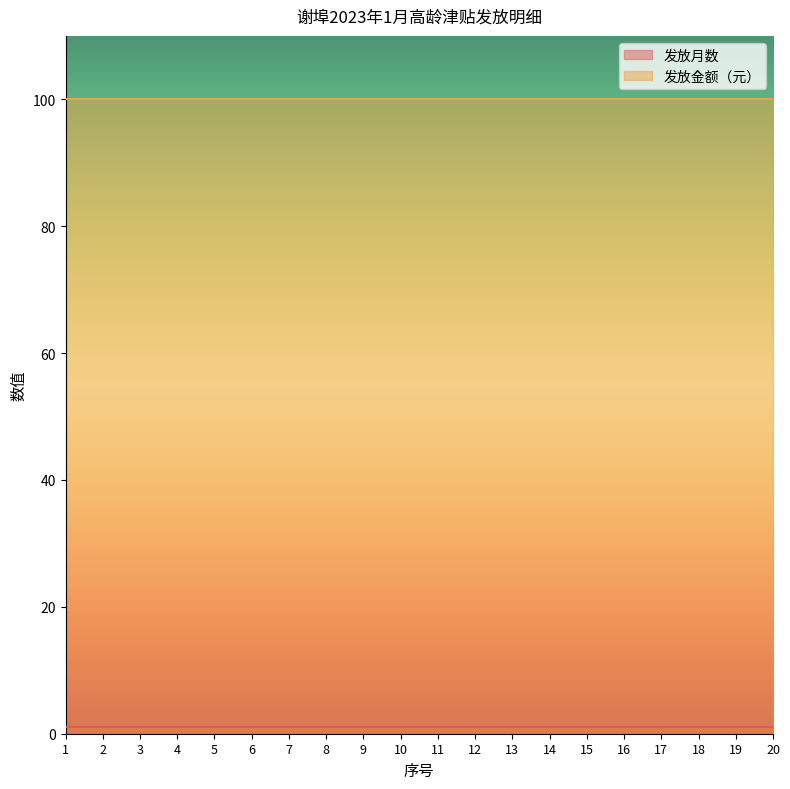

Reading left to right, transcribe all the data shown in this chart.

发放月数: 1	1	1	1	1	1	1	1	1	1	1	1	1	1	1	1	1	1	1	1
发放金额（元）: 100	100	100	100	100	100	100	100	100	100	100	100	100	100	100	100	100	100	100	100